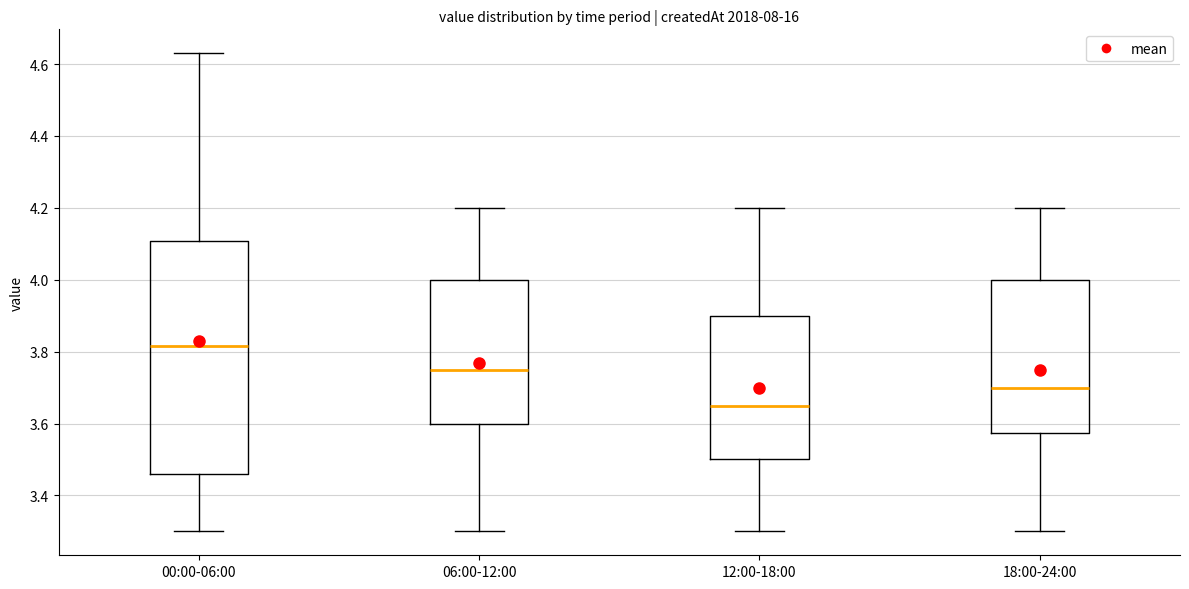

Reading left to right, read every box against the y-axis: the position of its median line, the range the box covers, and the ends of its whiskers. The values are not printed on the chart, so give them approximately, as read against the axis.

00:00-06:00: median 3.82, box 3.46 to 4.10, whiskers 3.30 to 4.64
06:00-12:00: median 3.76, box 3.60 to 4.00, whiskers 3.30 to 4.20
12:00-18:00: median 3.66, box 3.50 to 3.90, whiskers 3.30 to 4.20
18:00-24:00: median 3.70, box 3.58 to 4.00, whiskers 3.30 to 4.20